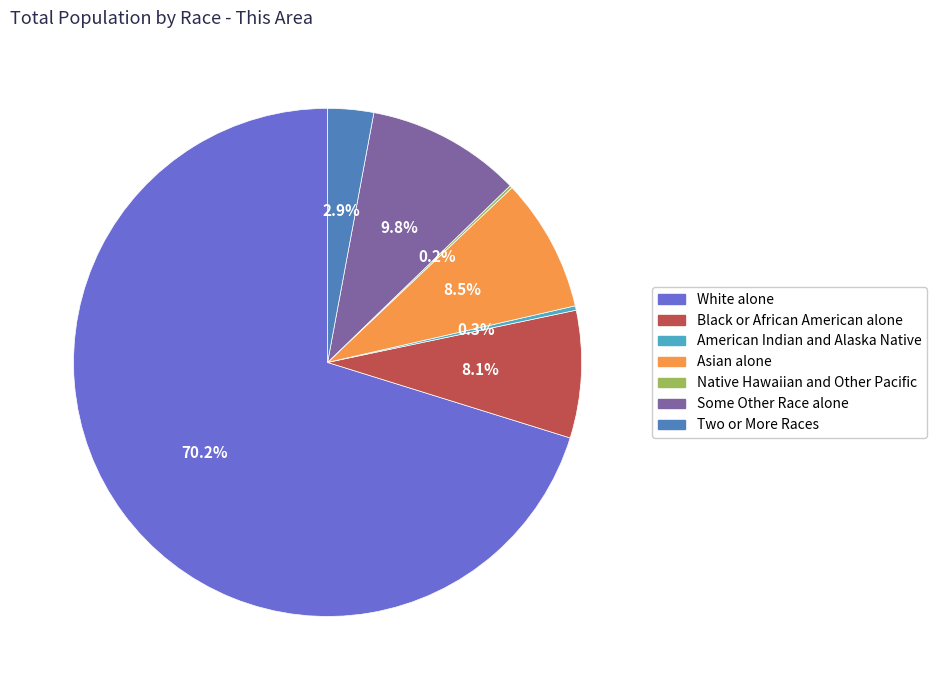

To the nearest percent, what is the combined percentage of American Indian and Alaska Native and Some Other Race alone?

10%